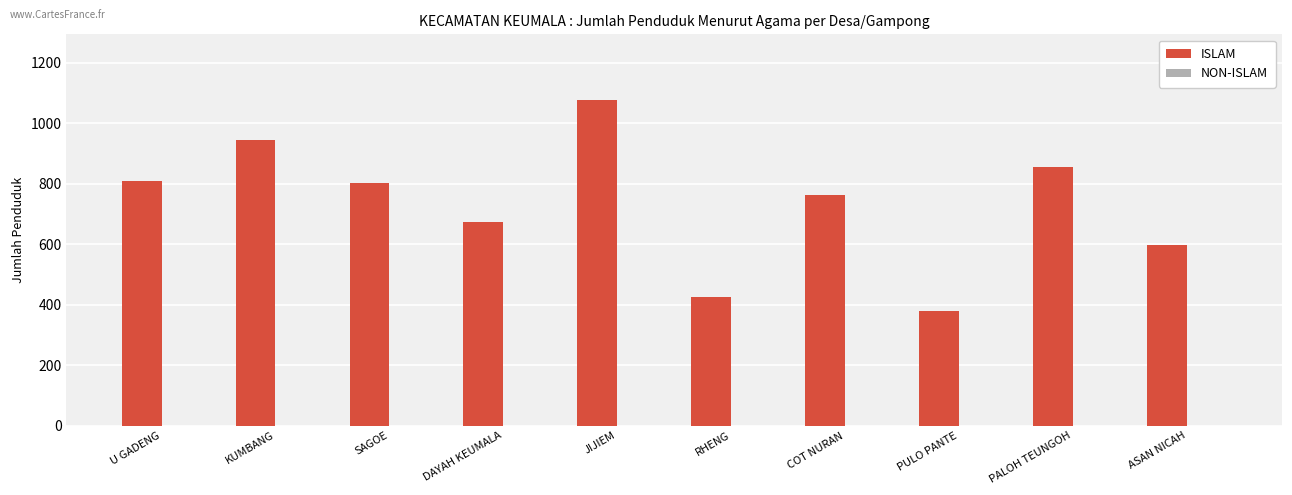

Between PALOH TEUNGOH and COT NURAN, which is larger?

PALOH TEUNGOH